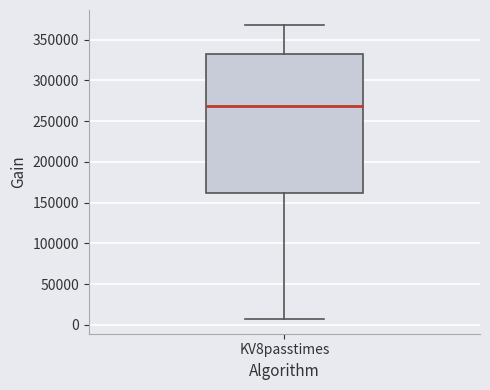

Transcribe this box plot: give where the median line is, the range the box spans, and where the two whiskers end, as read against the y-axis. The values are not printed on the chart, so give them approximately, as read against the axis.

median 270000, box 160000 to 335000, whiskers 5000 to 370000